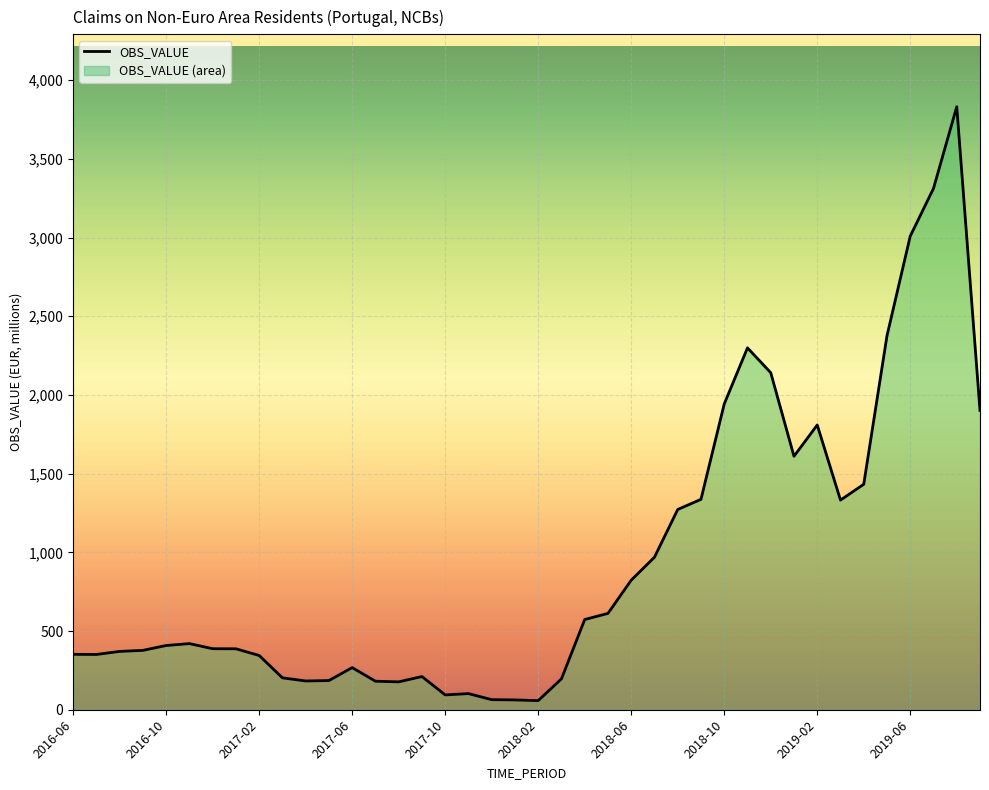

What is the difference between the maximum and minimum values?

3773.9